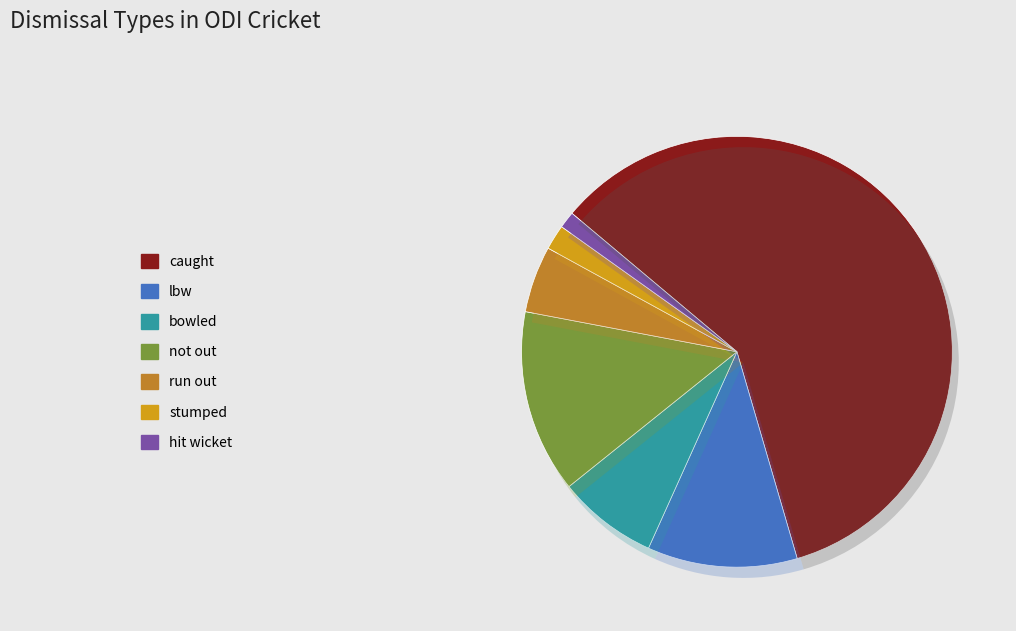

Count the number of slices in the pie.

7